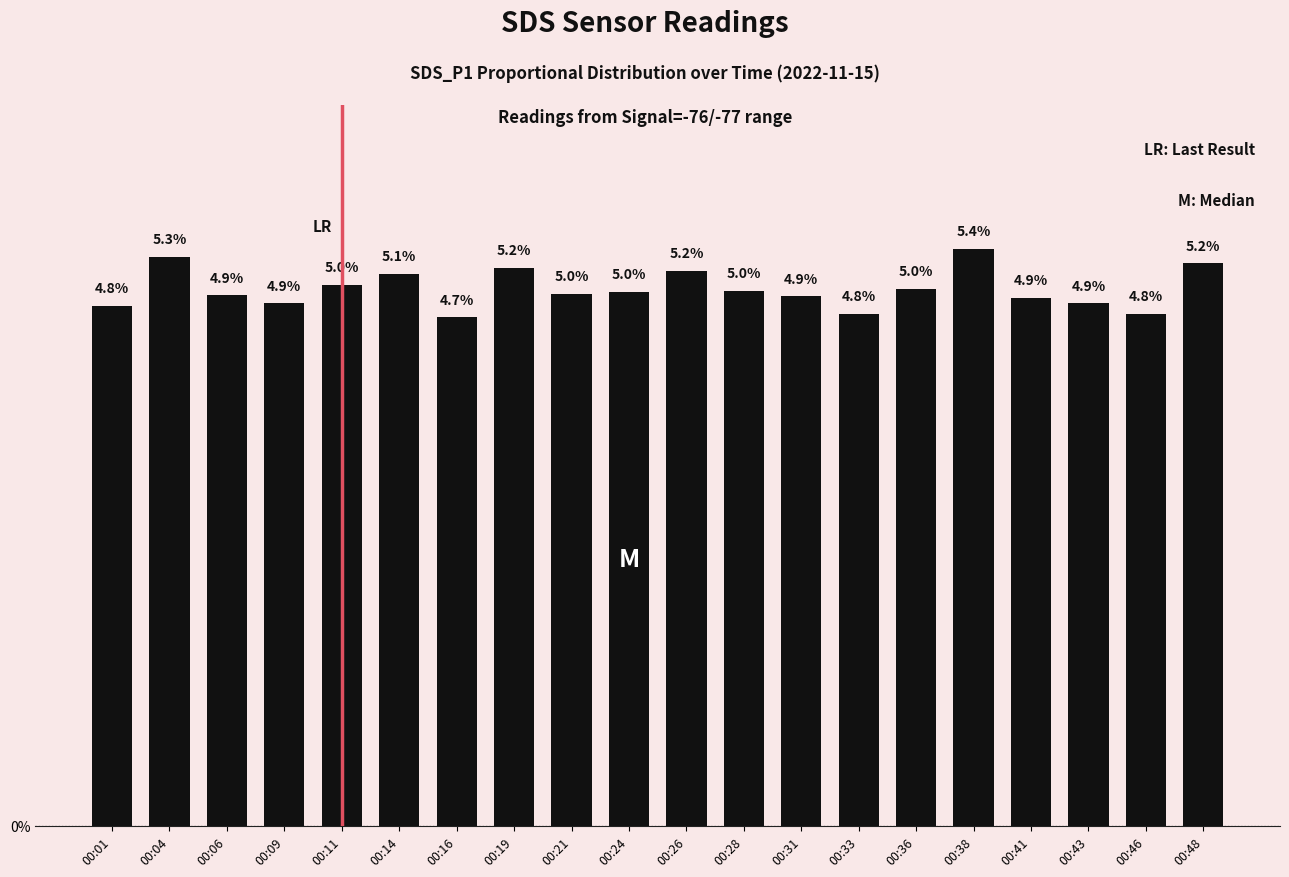

Does the chart contain stacked bars?

No